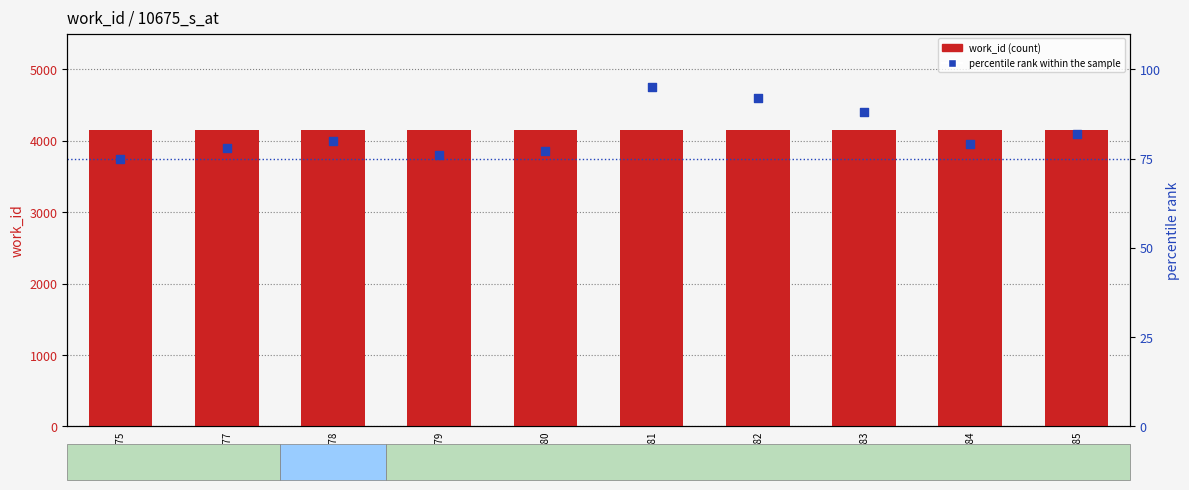

What is the total value across all series at 10679?

4227